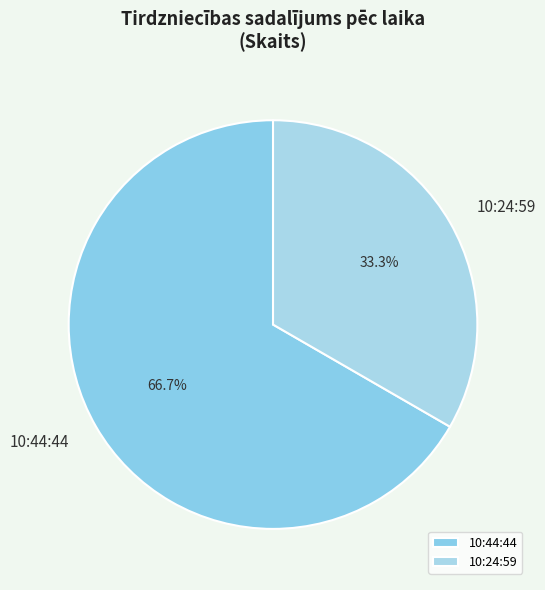

The 10:24:59 slice represents 43% of the pie. True or false?

False